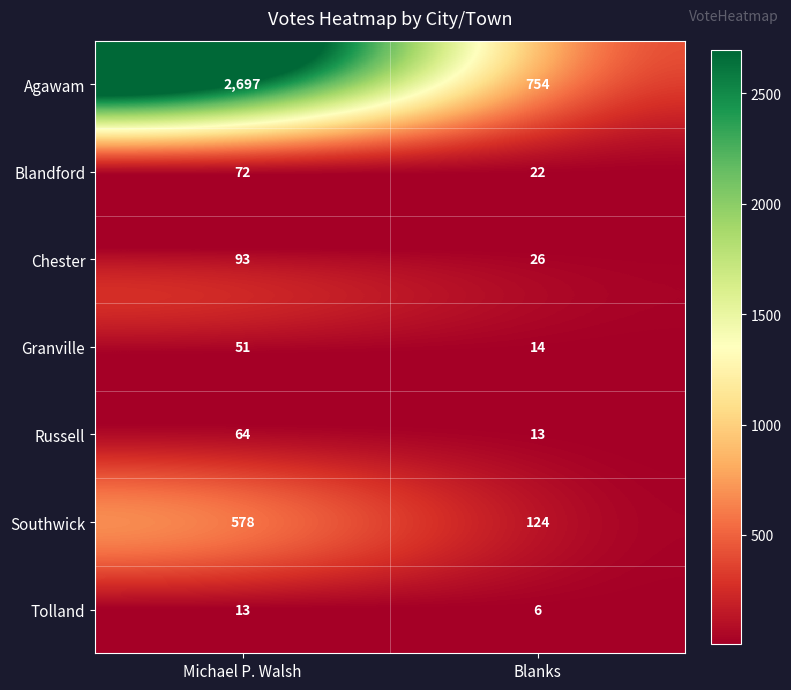

Rank the series by their maximum value, from lowest to highest.

Tolland, Granville, Russell, Blandford, Chester, Southwick, Agawam